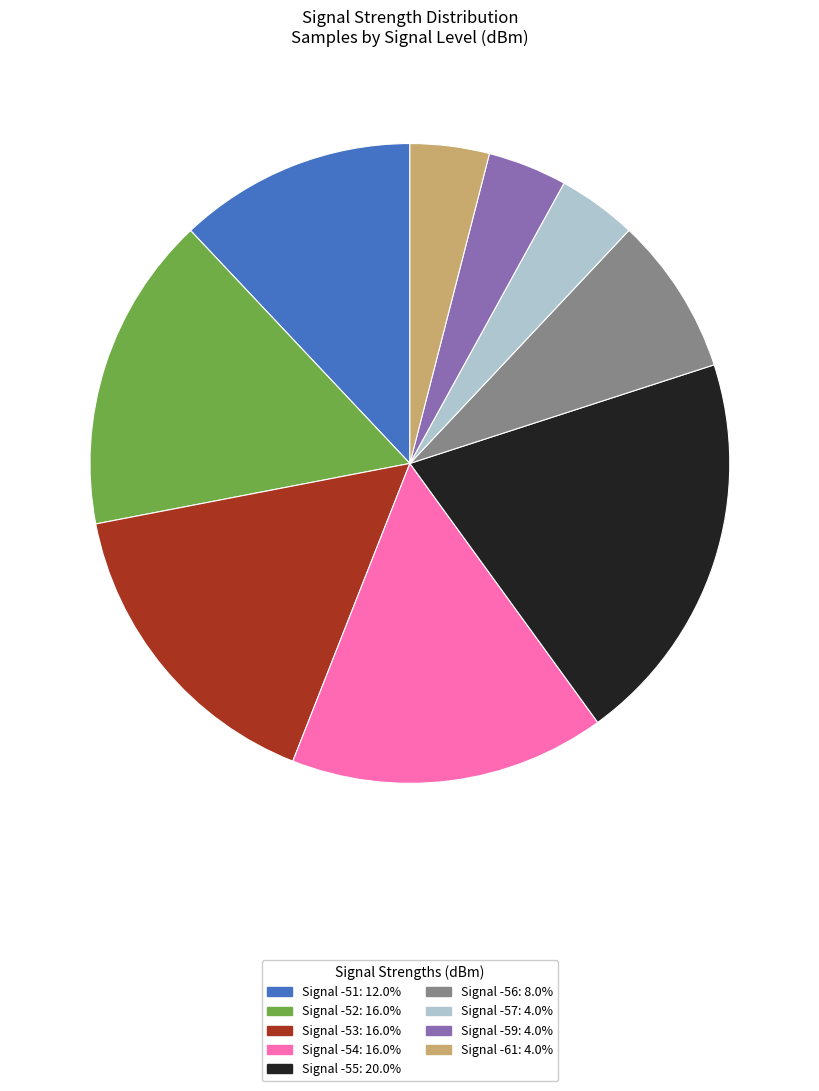

Does any single category account for the majority?

No